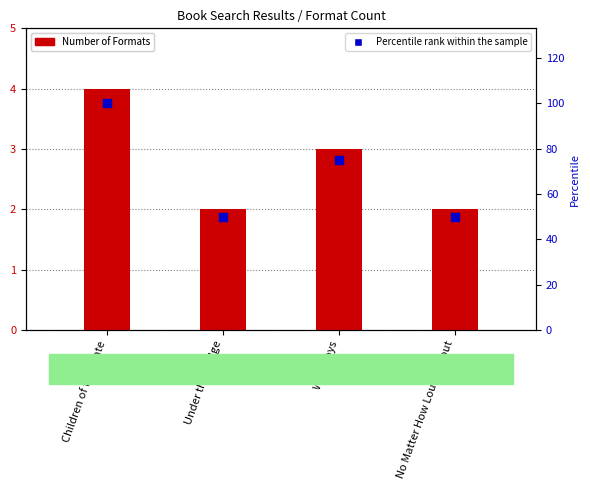

Which series reaches the minimum Y coordinate?

Number of Formats